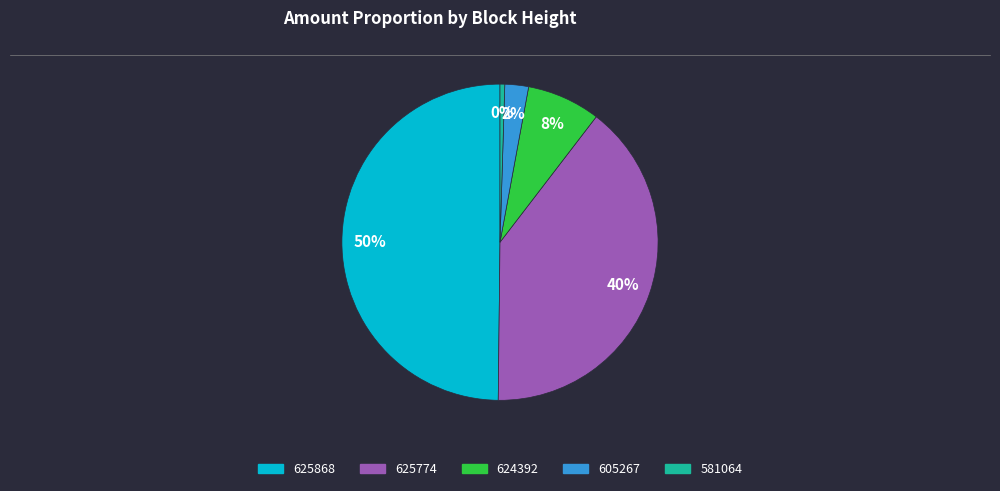

Is it true that 625868 is 61% of the pie?

False